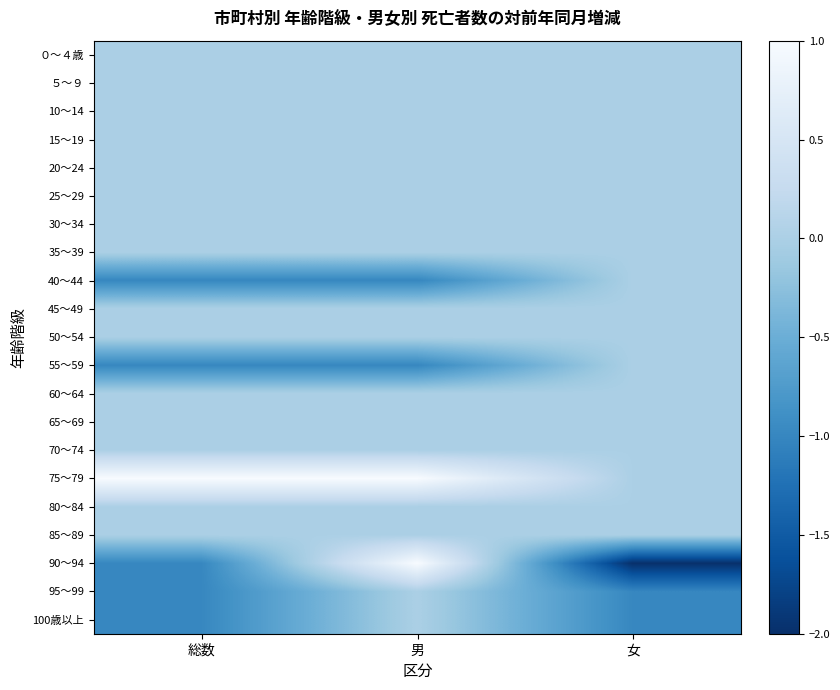

At which category is the sum across all series the highest?

男